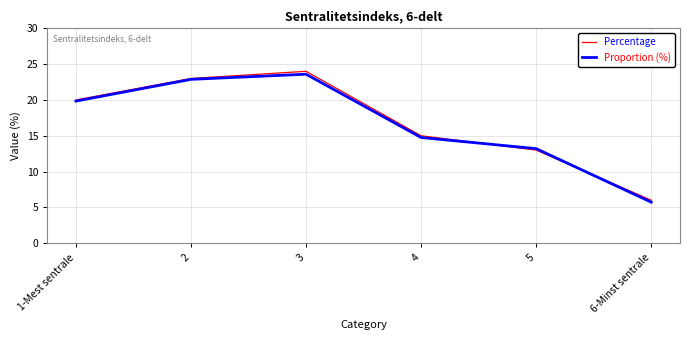

After their last crossing, which series has the higher values: Percentage or Proportion (%)?

Percentage